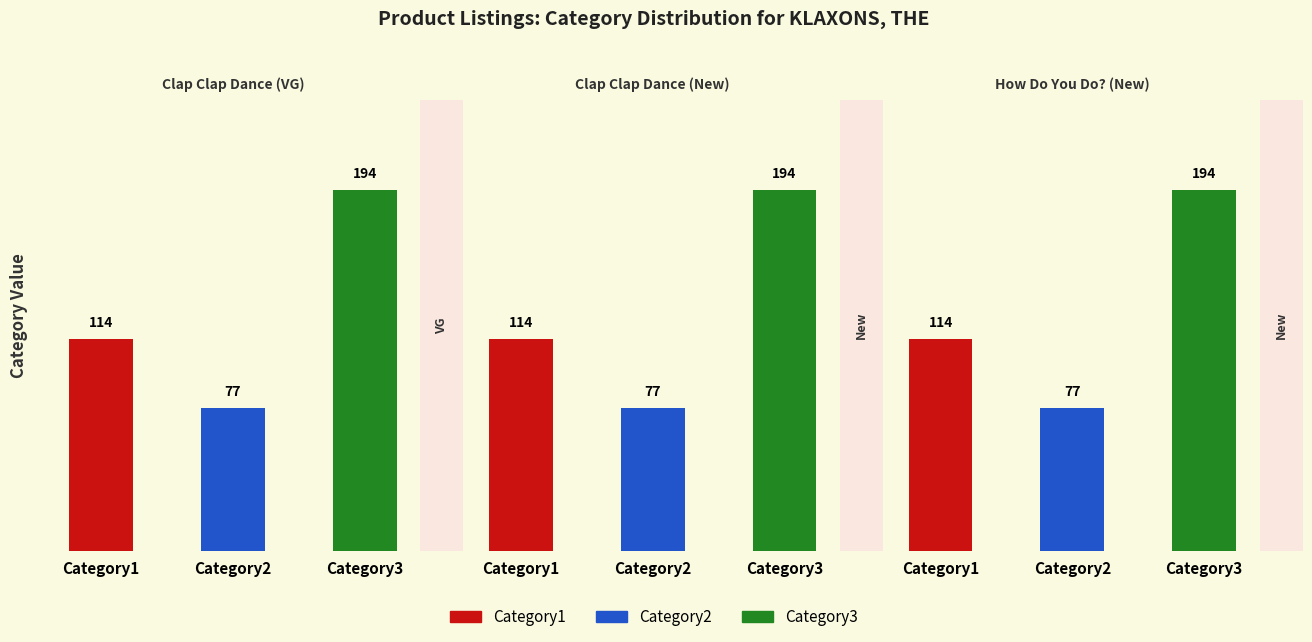

Rank the series by their average value, from highest to lowest.

Category3, Category1, Category2